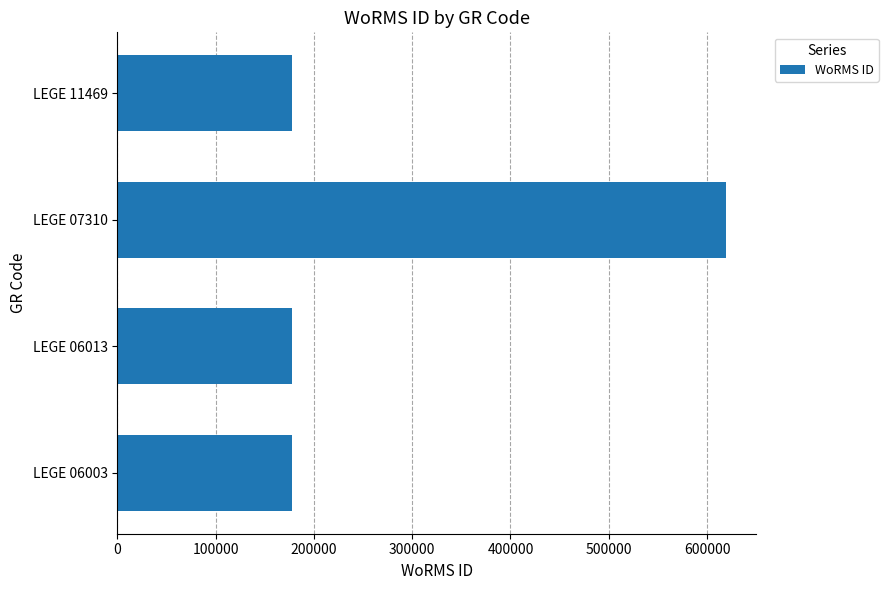

Approximately how many times larger is the value at LEGE 11469 compared to LEGE 06003?

1.0